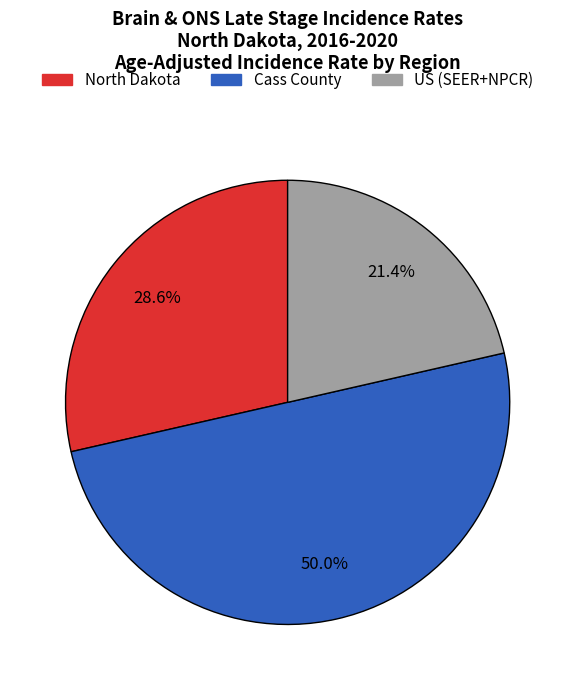

To the nearest percent, what is the difference between the Cass County and North Dakota slice percentages?

21%